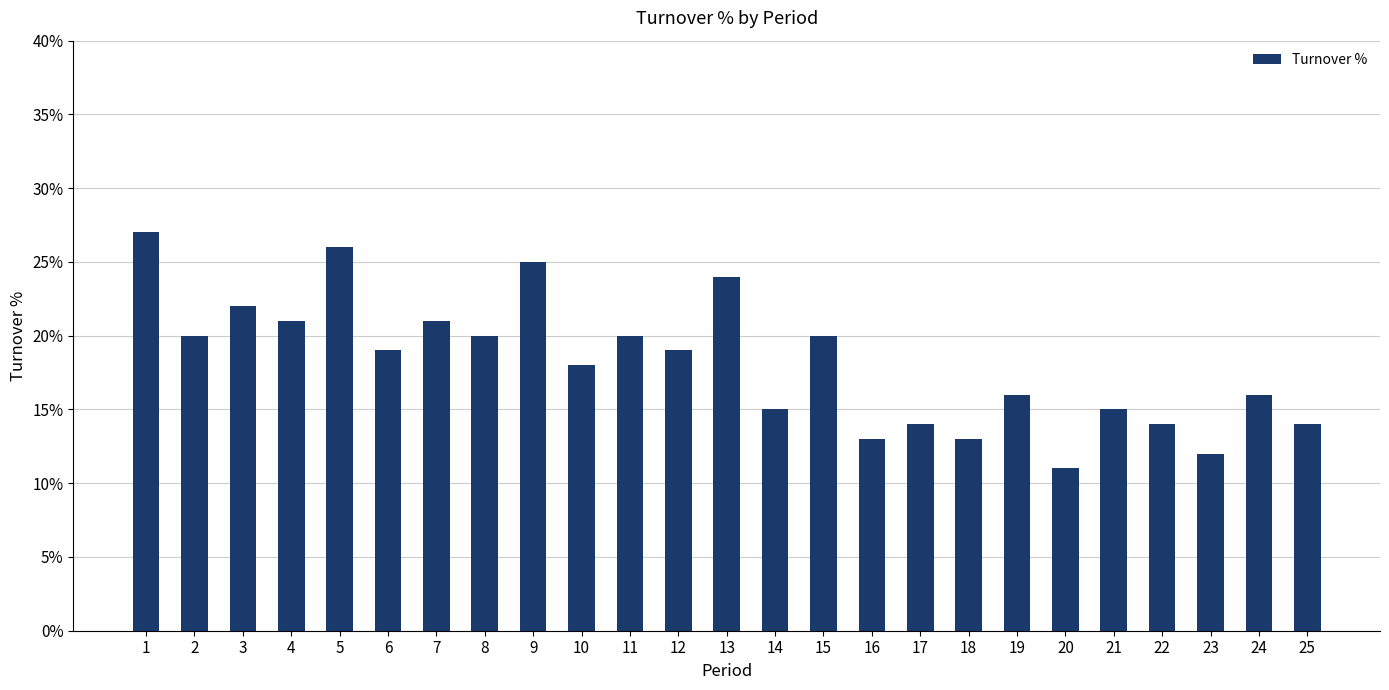

At which category does the chart reach its peak across all series?

1